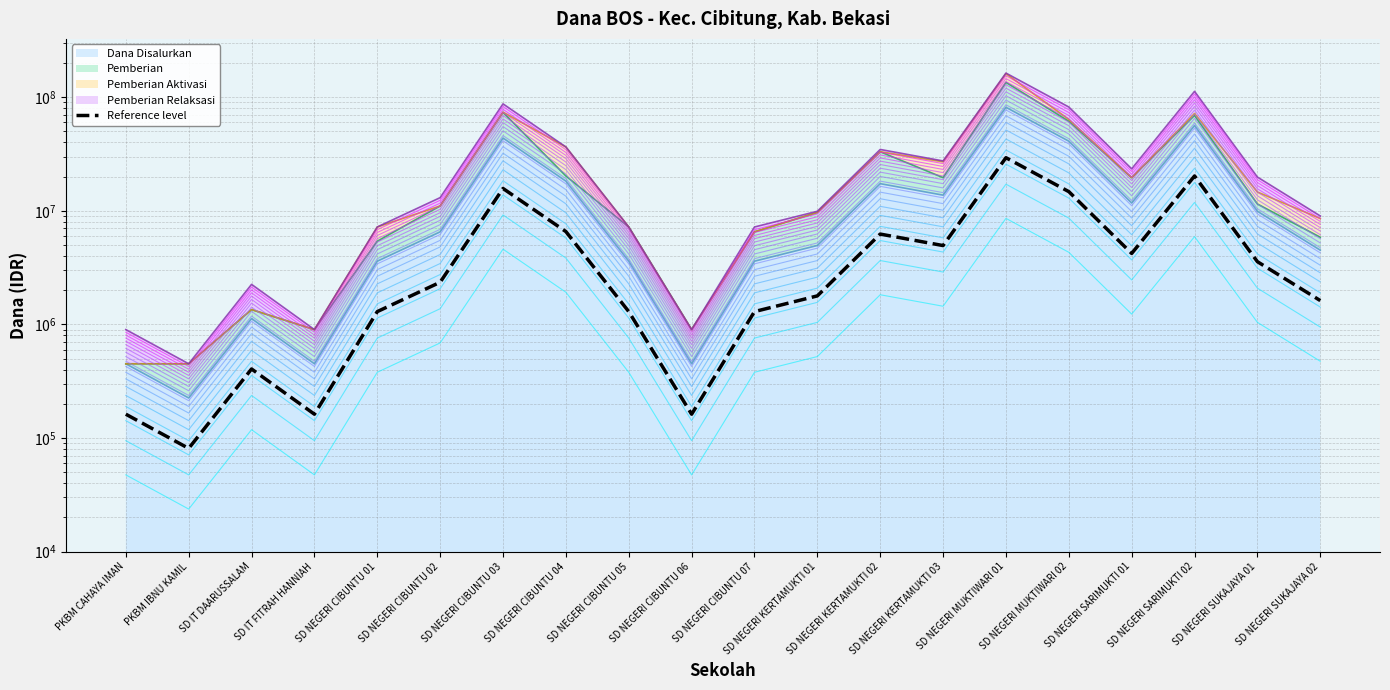

Rank the categories by value from lowest to highest.

PKBM IBNU KAMIL, PKBM CAHAYA IMAN, SD IT FITRAH HANNIAH, SD NEGERI CIBUNTU 06, SD IT DAARUSSALAM, SD NEGERI CIBUNTU 01, SD NEGERI CIBUNTU 05, SD NEGERI CIBUNTU 07, SD NEGERI SUKAJAYA 02, SD NEGERI KERTAMUKTI 01, SD NEGERI CIBUNTU 02, SD NEGERI SUKAJAYA 01, SD NEGERI SARIMUKTI 01, SD NEGERI KERTAMUKTI 03, SD NEGERI KERTAMUKTI 02, SD NEGERI CIBUNTU 04, SD NEGERI MUKTIWARI 02, SD NEGERI CIBUNTU 03, SD NEGERI SARIMUKTI 02, SD NEGERI MUKTIWARI 01